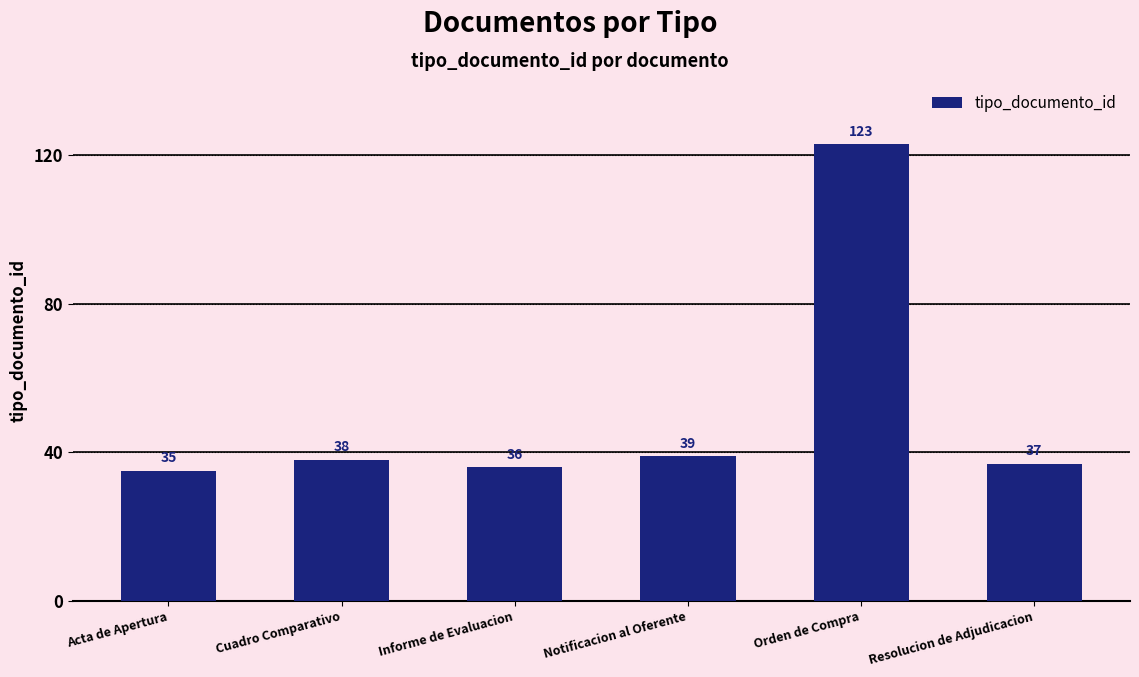

What is the smallest value displayed?

35